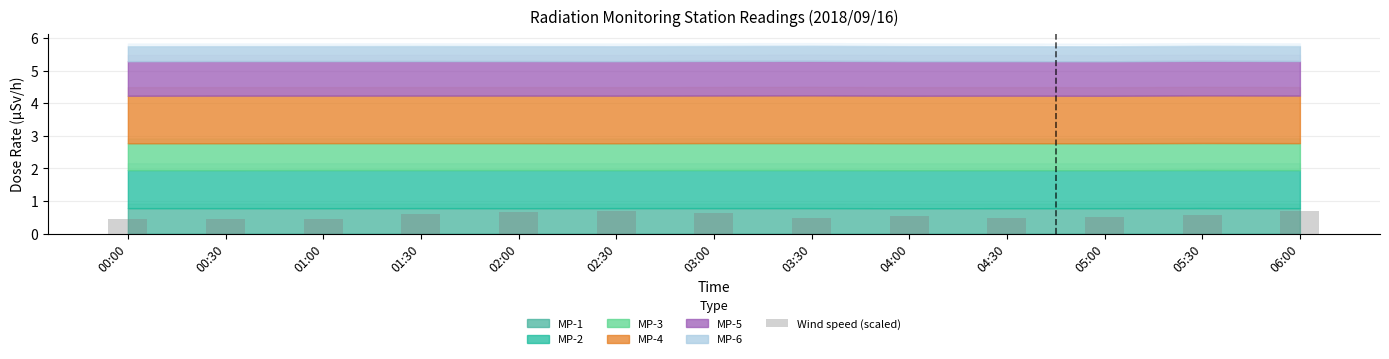

What is the label of the 5th bar from the left?

02:00